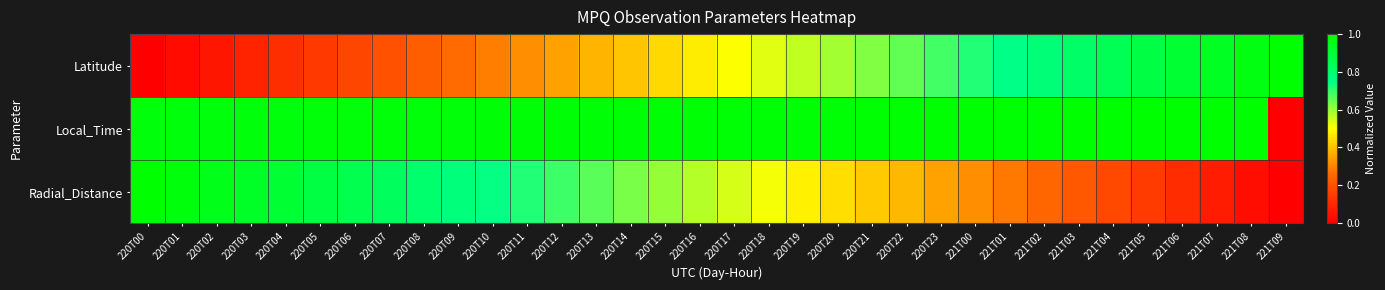

Which series has the largest total across all categories?

Local_Time